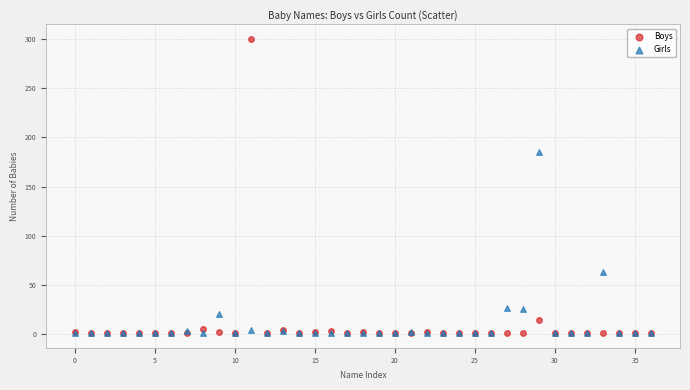

In the Boys series, what Y value is closest to 150?

14